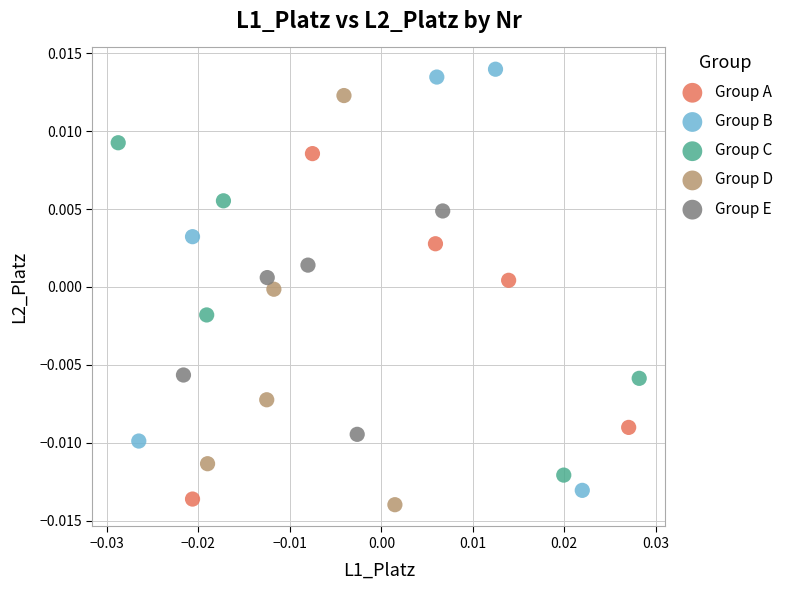

Which series reaches the maximum Y coordinate?

Group B